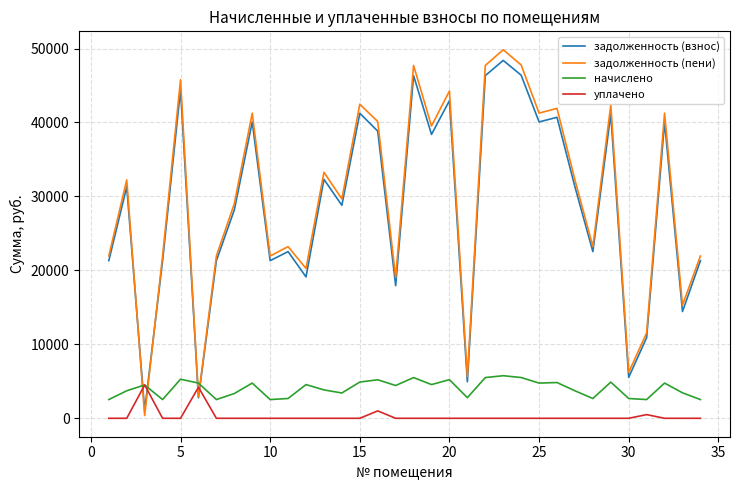

Which series has the largest total across all categories?

задолженность (пени)